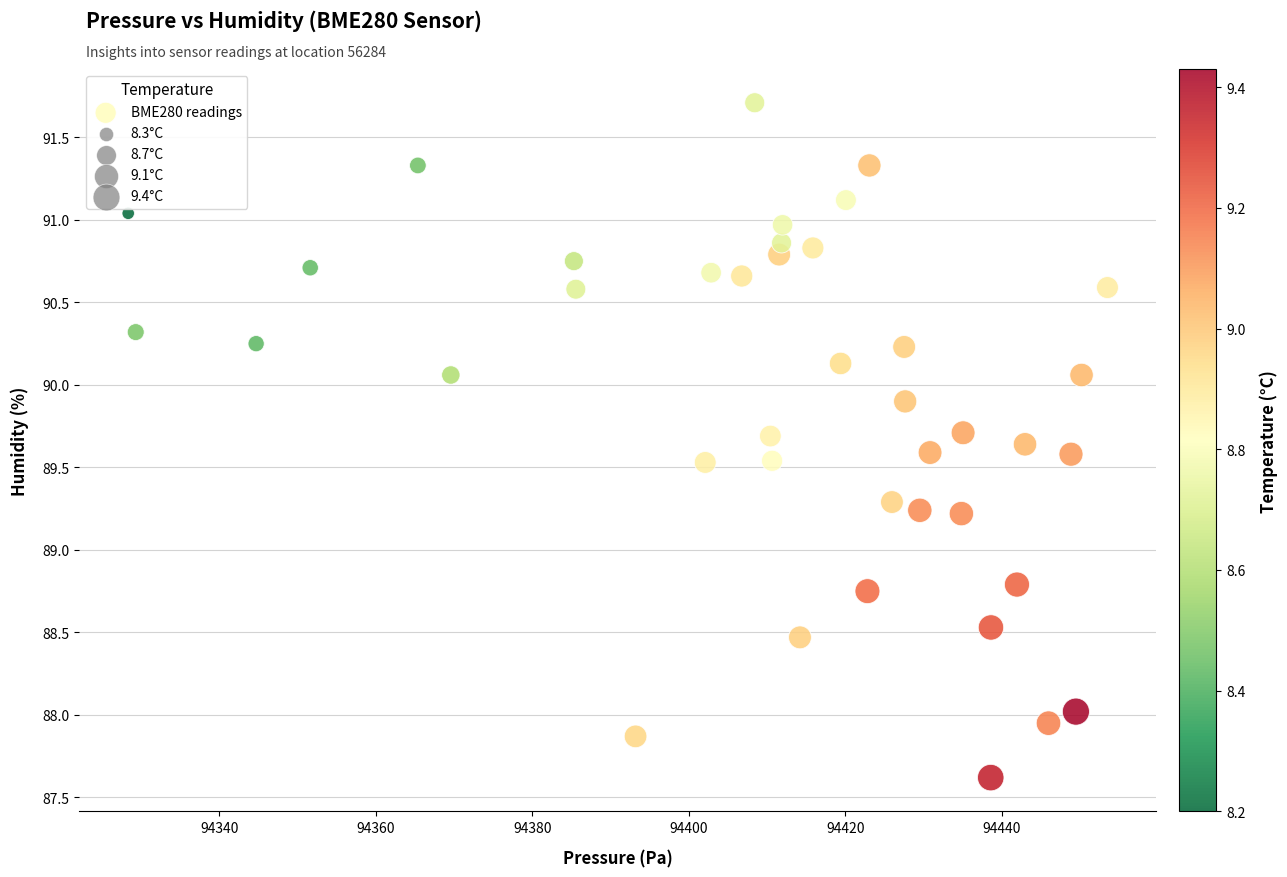

What is the range of X values (max minus min)?

125.1